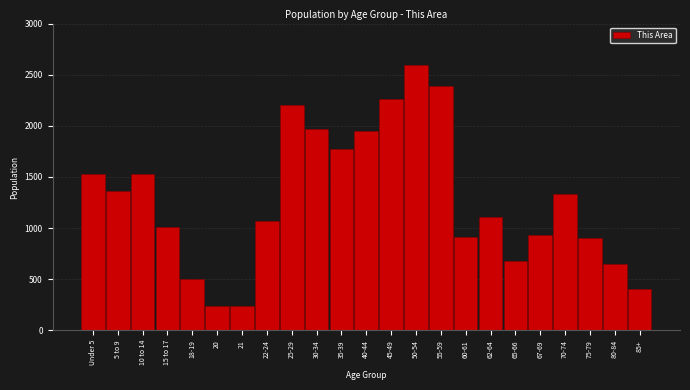

Is it true that the value at 85+ is 400?

True